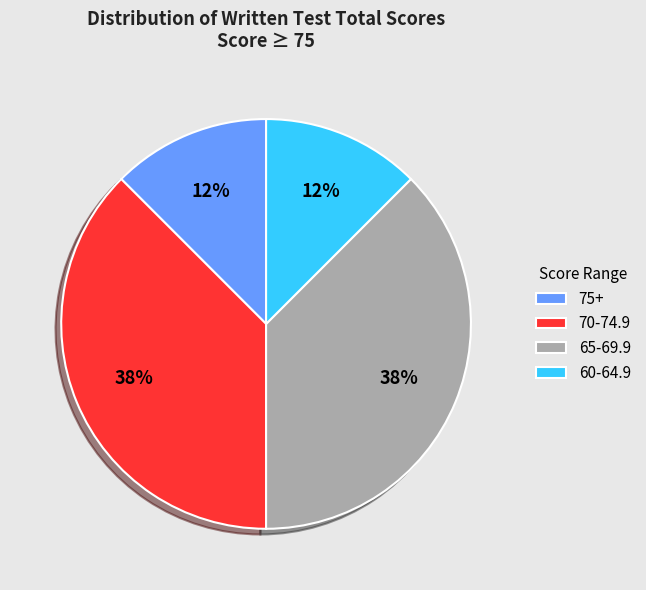

What is the ratio of the value at 75+ to the value at 65-69.9?

0.3